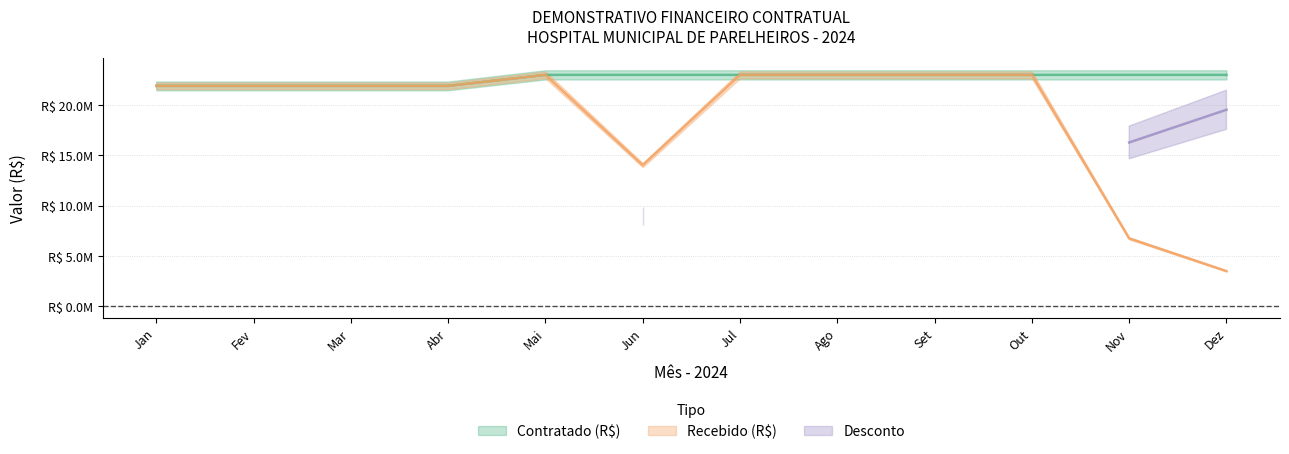

Between Mai and Jul, which is larger?

Mai